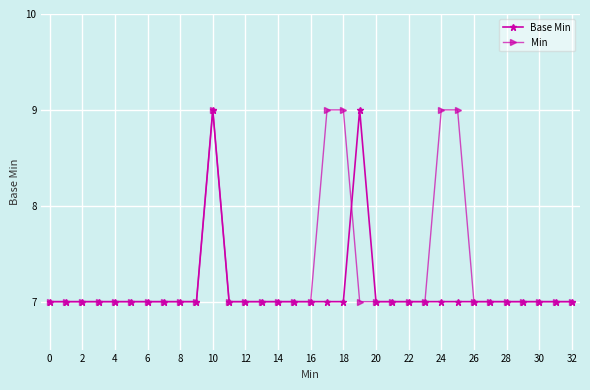

At how many categories does at least one series exceed 8?

6